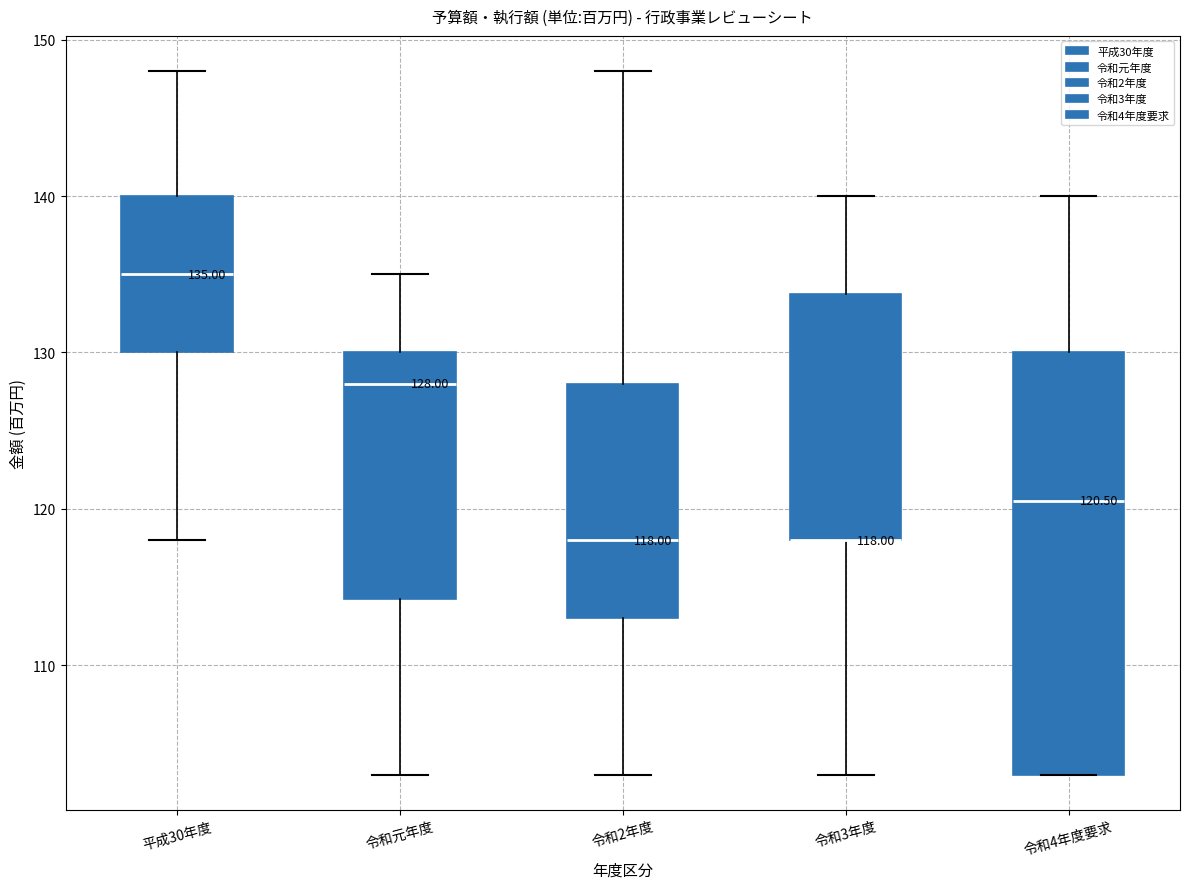

Comparing the boxes themselves (not the whiskers), which one is the tallest?

令和4年度要求